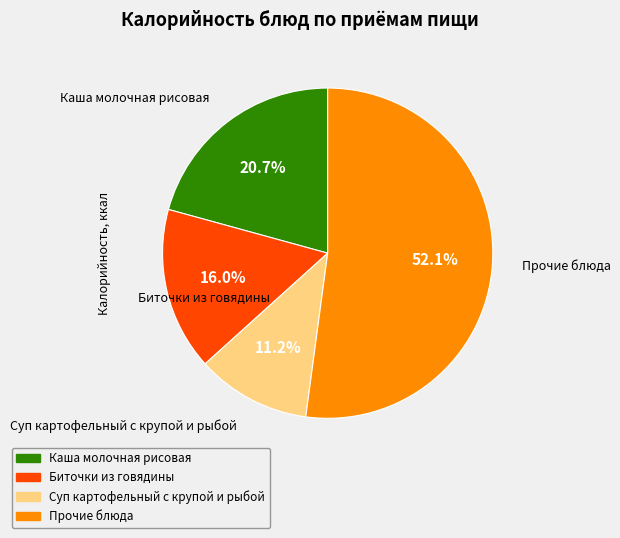

Is the sum of Суп картофельный с крупой и рыбой and Прочие блюда greater than half?

Yes